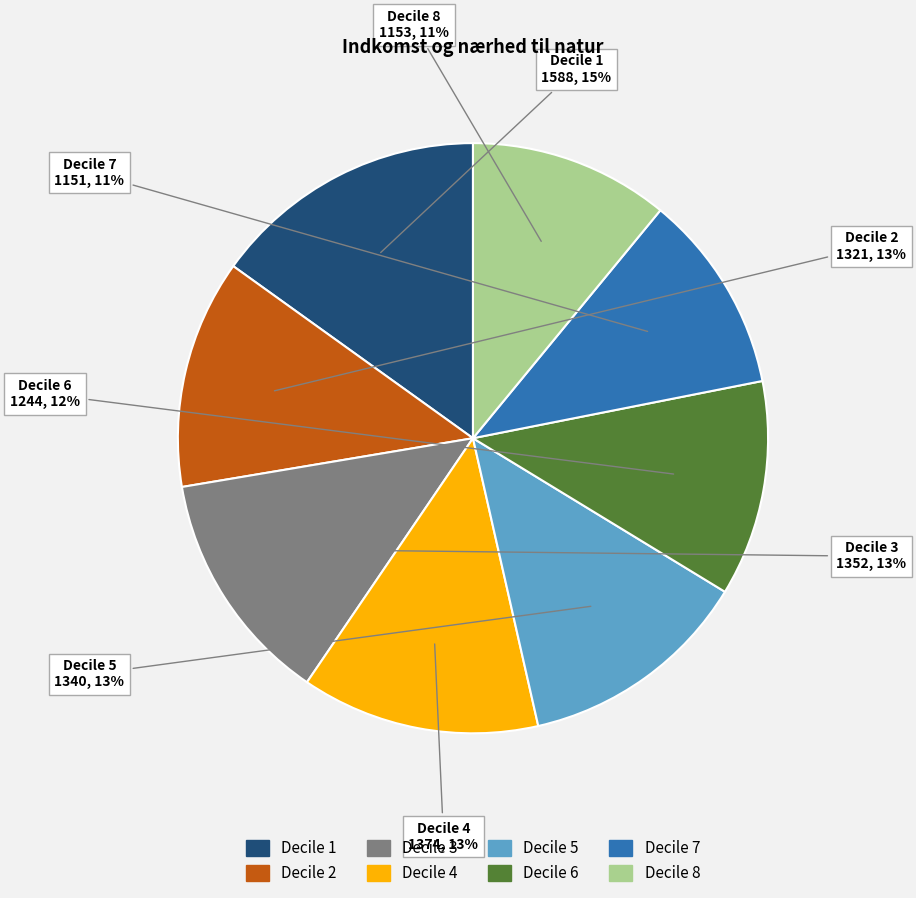

To the nearest percent, what is the difference between the Decile 4 and Decile 8 slice percentages?

2%